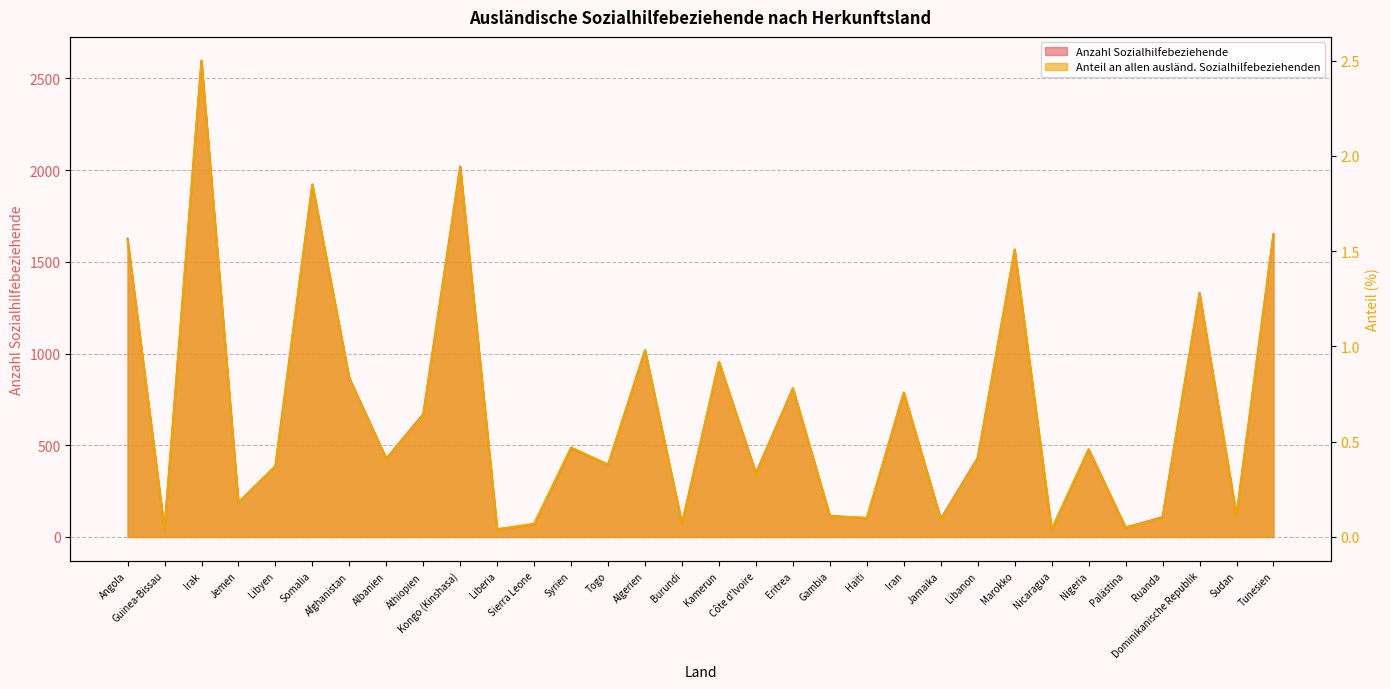

Reading left to right, what are all the values shown in this chart?

Anzahl Sozialhilfebeziehende: Angola=1626.0	Guinea-Bissau=40.0	Irak=2597.0	Jemen=188.0	Libyen=386.0	Somalia=1921.0	Afghanistan=866.0	Albanien=427.0	Äthiopien=670.0	Kongo (Kinshasa)=2020.0	Liberia=42.0	Sierra Leone=68.0	Syrien=484.0	Togo=393.0	Algerien=1018.0	Burundi=71.0	Kamerun=954.0	Côte d'Ivoire=348.0	Eritrea=810.0	Gambia=115.0	Haiti=102.0	Iran=786.0	Jamaika=98.0	Libanon=431.0	Marokko=1565.0	Nicaragua=40.0	Nigeria=477.0	Palästina=51.0	Ruanda=108.0	Dominikanische Republik=1330.0	Sudan=118.0	Tunesien=1650.0
Anteil an allen ausländischen Sozialhilfebeziehenden: Angola=1.6	Guinea-Bissau=0.0	Irak=2.5	Jemen=0.2	Libyen=0.4	Somalia=1.9	Afghanistan=0.8	Albanien=0.4	Äthiopien=0.6	Kongo (Kinshasa)=1.9	Liberia=0.0	Sierra Leone=0.1	Syrien=0.5	Togo=0.4	Algerien=1.0	Burundi=0.1	Kamerun=0.9	Côte d'Ivoire=0.3	Eritrea=0.8	Gambia=0.1	Haiti=0.1	Iran=0.8	Jamaika=0.1	Libanon=0.4	Marokko=1.5	Nicaragua=0.0	Nigeria=0.5	Palästina=0.1	Ruanda=0.1	Dominikanische Republik=1.3	Sudan=0.1	Tunesien=1.6